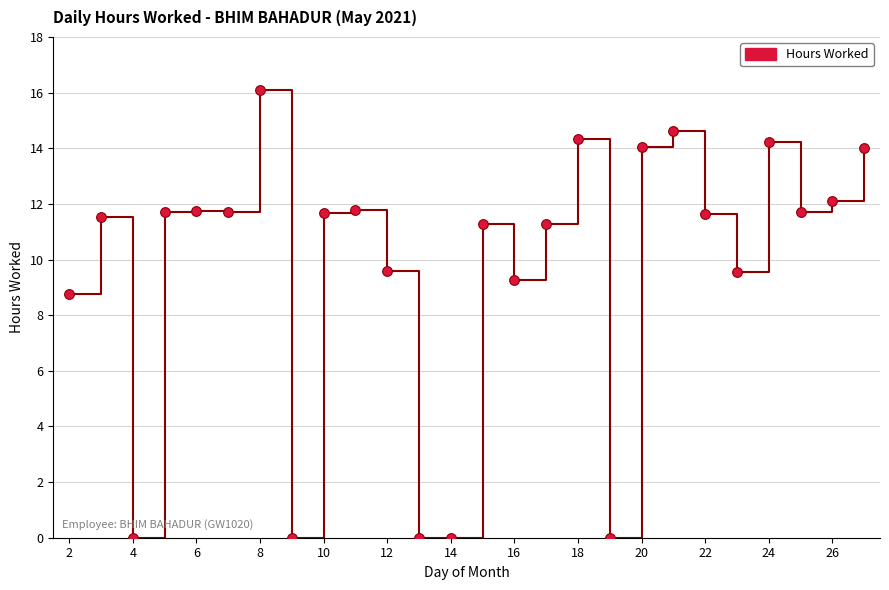

What is the value of the 1st point from the left?

8.8